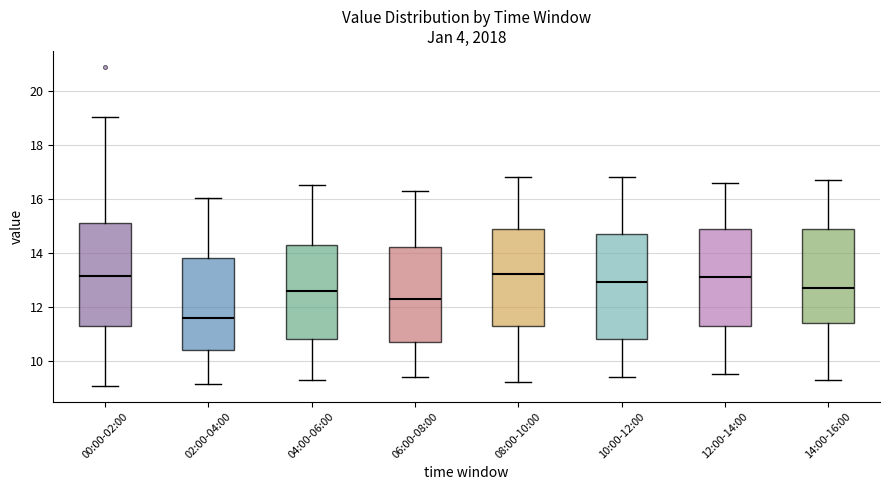

Reading left to right, transcribe this box plot: for each box, give where its median line is, the range the box spans, and where its two whiskers end, as read against the y-axis. The values are not printed on the chart, so give them approximately, as read against the axis.

00:00-02:00: median 13.2, box 11.2 to 15.2, whiskers 9.0 to 19.0
02:00-04:00: median 11.6, box 10.4 to 13.8, whiskers 9.2 to 16.0
04:00-06:00: median 12.6, box 10.8 to 14.4, whiskers 9.4 to 16.6
06:00-08:00: median 12.4, box 10.8 to 14.2, whiskers 9.4 to 16.4
08:00-10:00: median 13.2, box 11.4 to 15.0, whiskers 9.2 to 16.8
10:00-12:00: median 13.0, box 10.8 to 14.8, whiskers 9.4 to 16.8
12:00-14:00: median 13.2, box 11.4 to 15.0, whiskers 9.6 to 16.6
14:00-16:00: median 12.8, box 11.4 to 15.0, whiskers 9.4 to 16.8